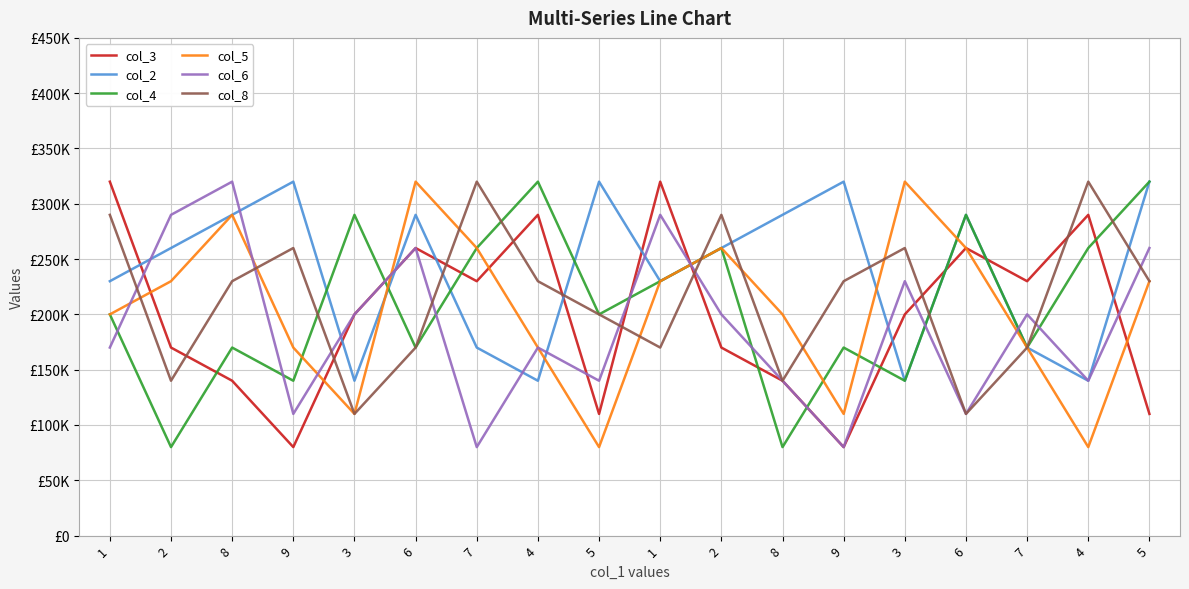

Is it true that col_2 equals 140000 at 3?

True